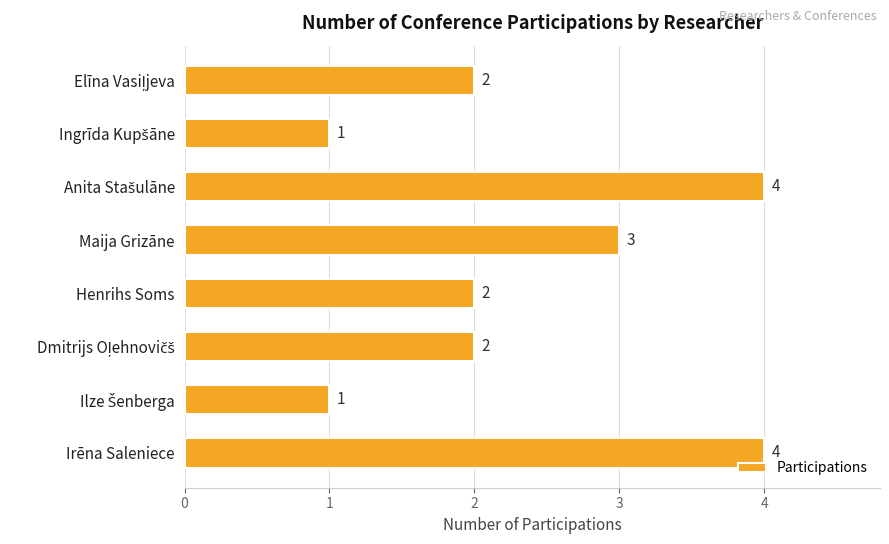

What is the difference between the maximum and minimum values?

3